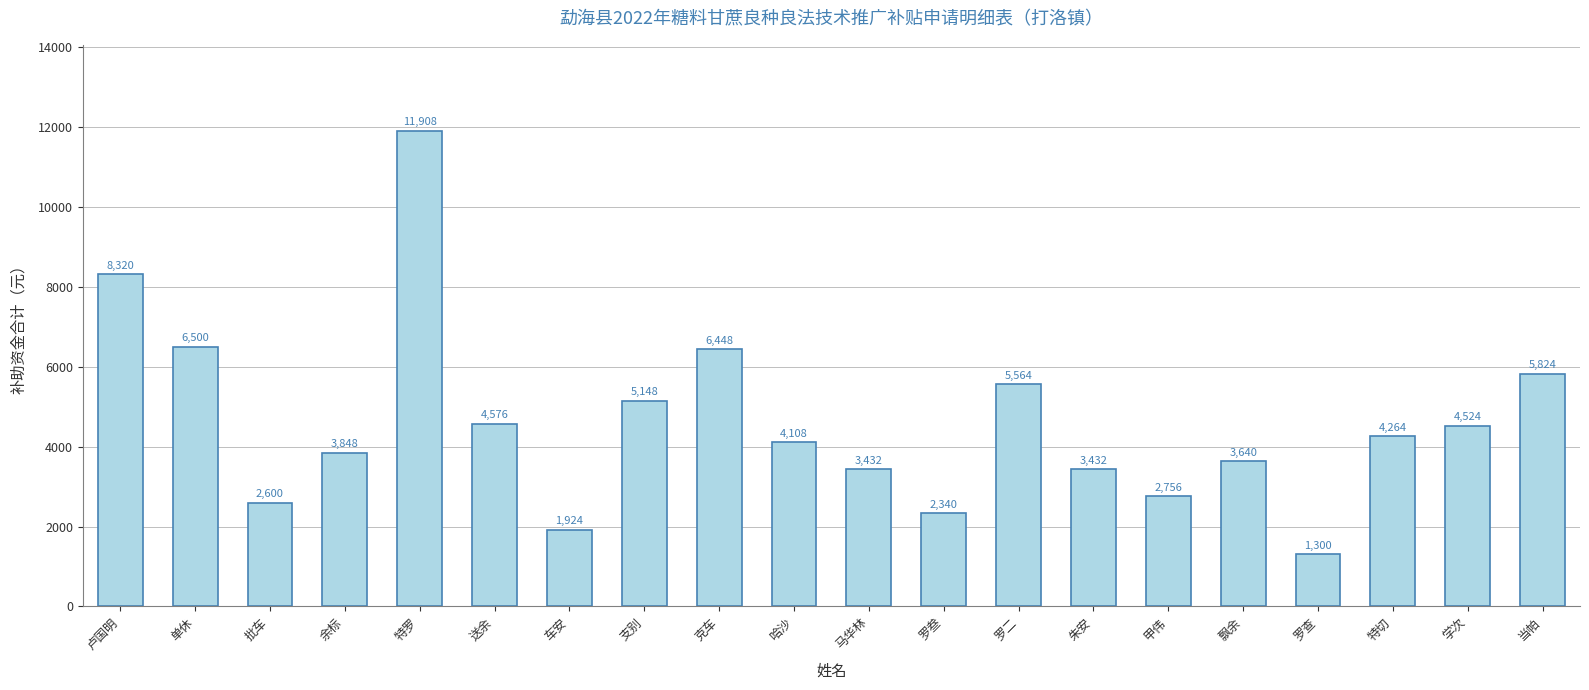

What is the label of the 2nd bar from the left?

单休